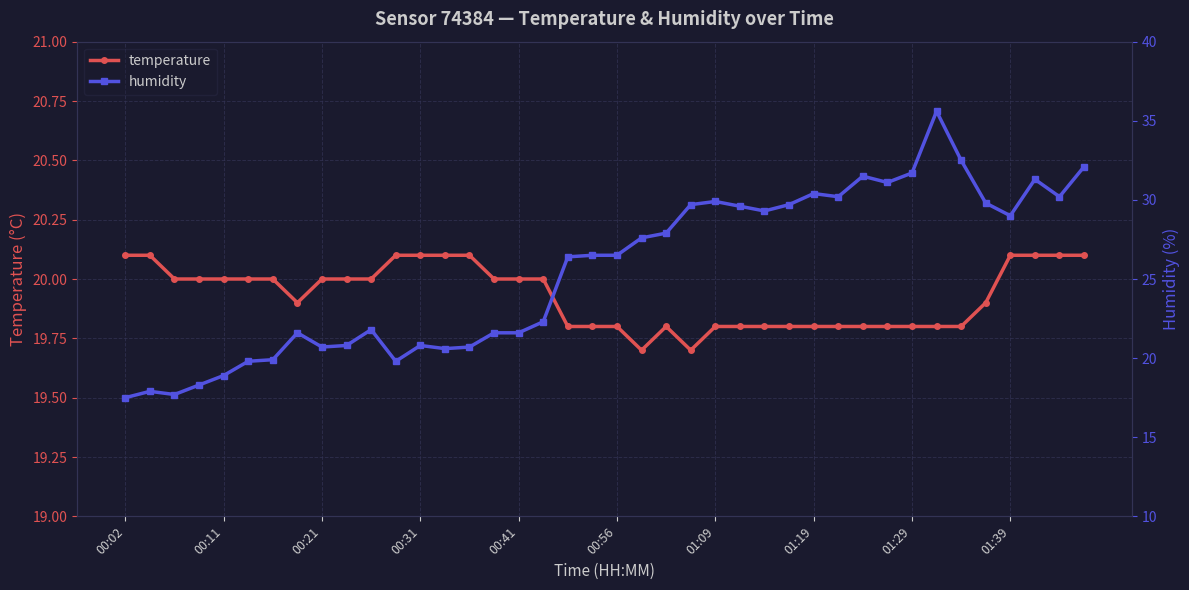

Read the temperature value at 38.

20.1